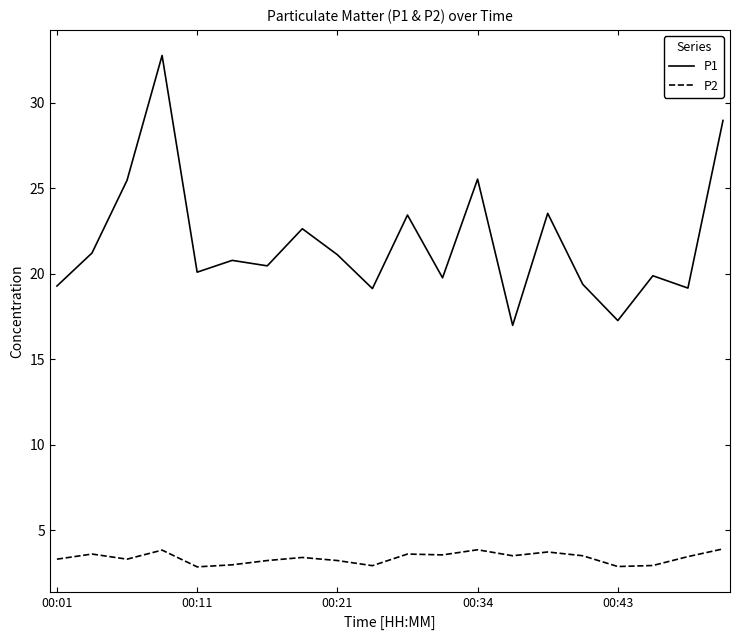

Rank the series by their maximum value, from highest to lowest.

P1, P2